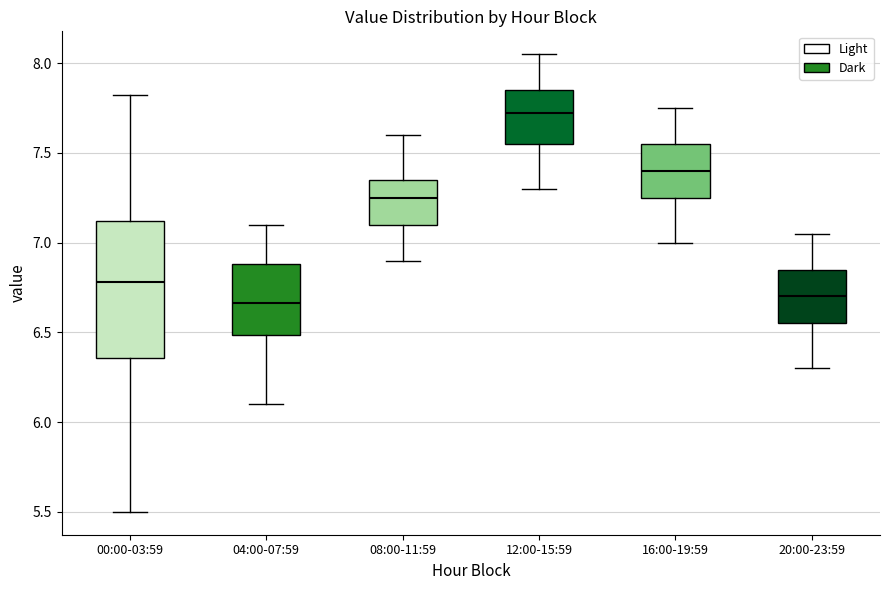

Reading left to right, transcribe this box plot: for each box, give where its median line is, the range the box spans, and where its two whiskers end, as read against the y-axis. The values are not printed on the chart, so give them approximately, as read against the axis.

00:00-03:59: median 6.80, box 6.35 to 7.10, whiskers 5.50 to 7.80
04:00-07:59: median 6.65, box 6.50 to 6.90, whiskers 6.10 to 7.10
08:00-11:59: median 7.25, box 7.10 to 7.35, whiskers 6.90 to 7.60
12:00-15:59: median 7.75, box 7.55 to 7.85, whiskers 7.30 to 8.05
16:00-19:59: median 7.40, box 7.25 to 7.55, whiskers 7.00 to 7.75
20:00-23:59: median 6.70, box 6.55 to 6.85, whiskers 6.30 to 7.05